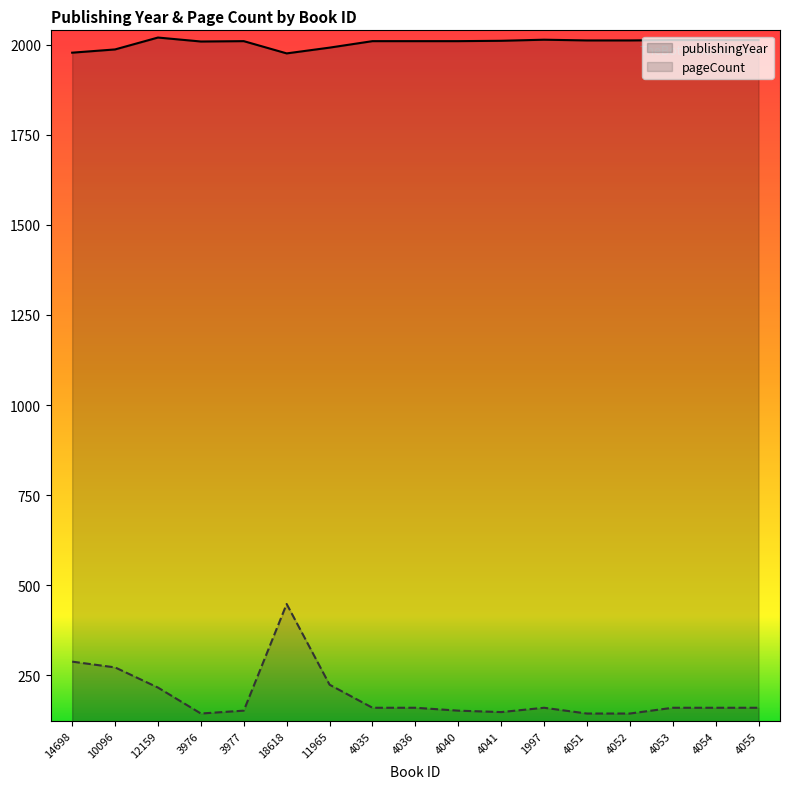

Reading right to left, transcribe all the data shown in this chart.

publishingYear: 2013	2013	2013	2012	2012	2014	2011	2010	2010	2010	1992	1976	2010	2009	2020	1987	1978
pageCount: 160	160	160	144	144	160	148	152	160	160	224	448	152	144	216	272	288